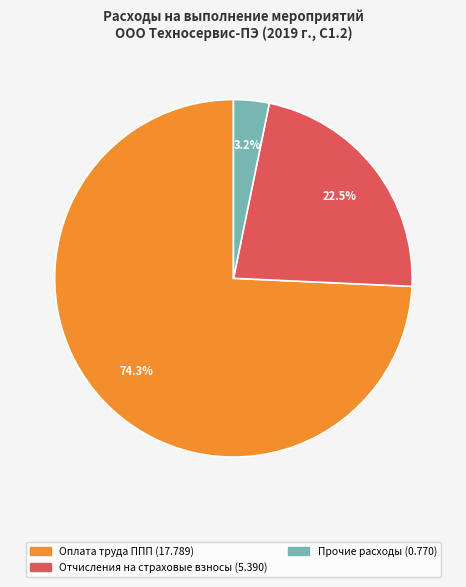

Does any single category account for the majority?

Yes